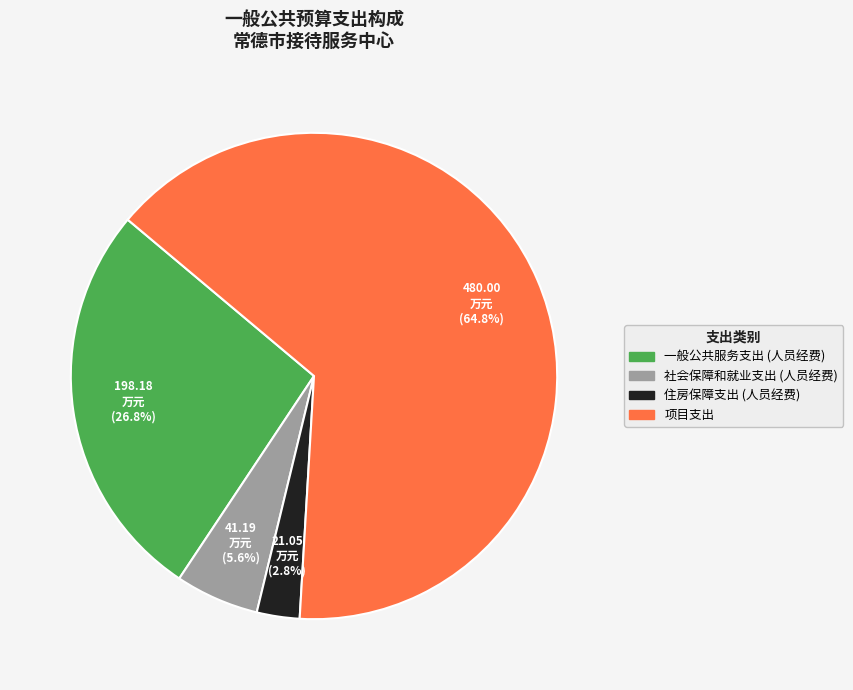

Rank the categories by value from lowest to highest.

住房保障支出 (人员经费), 社会保障和就业支出 (人员经费), 一般公共服务支出 (人员经费), 项目支出